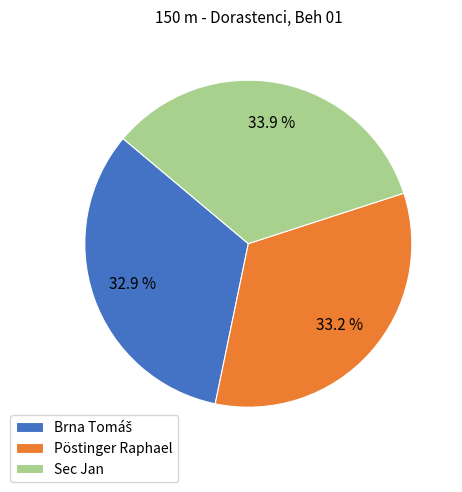

What portion of the pie excludes Sec Jan?

66.1%